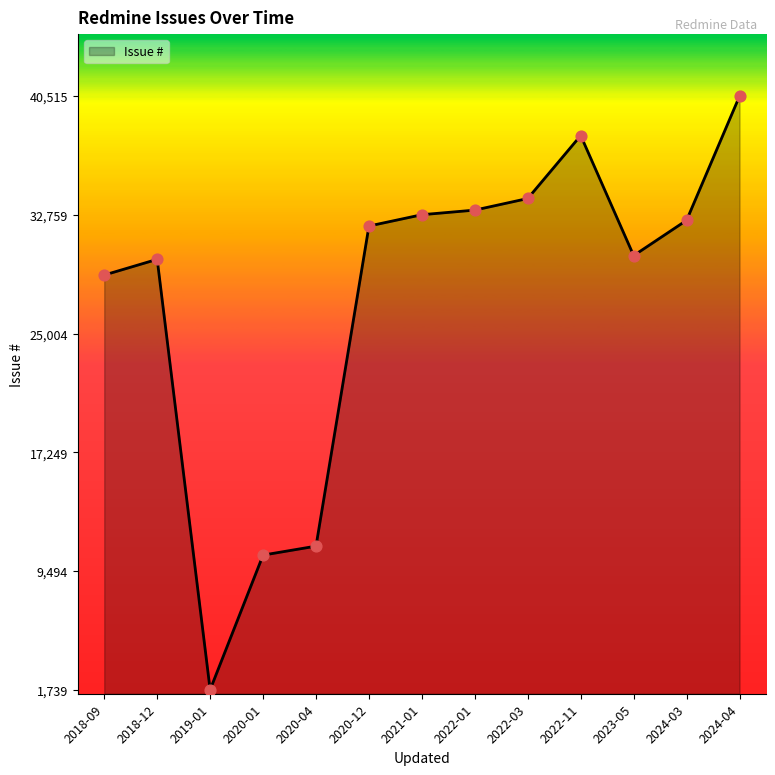

What is the change in value from 2019-01 to 2022-01?

+31332